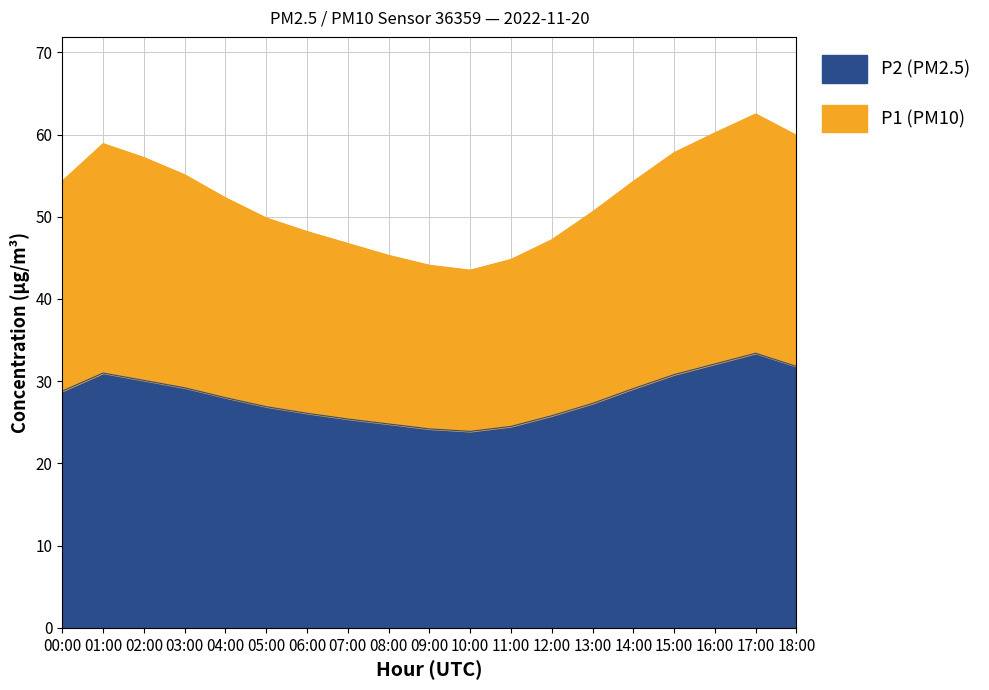

How many lines are shown in the chart?

2